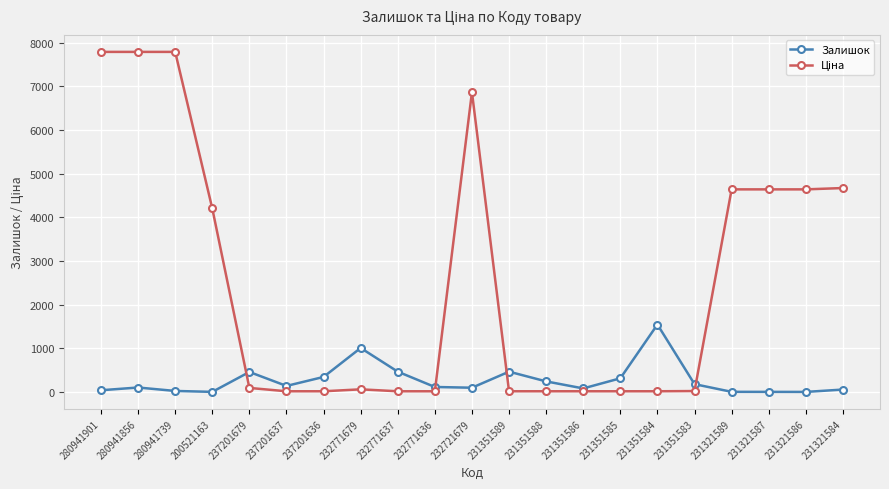

Does the chart display data point markers on the line(s)?

Yes